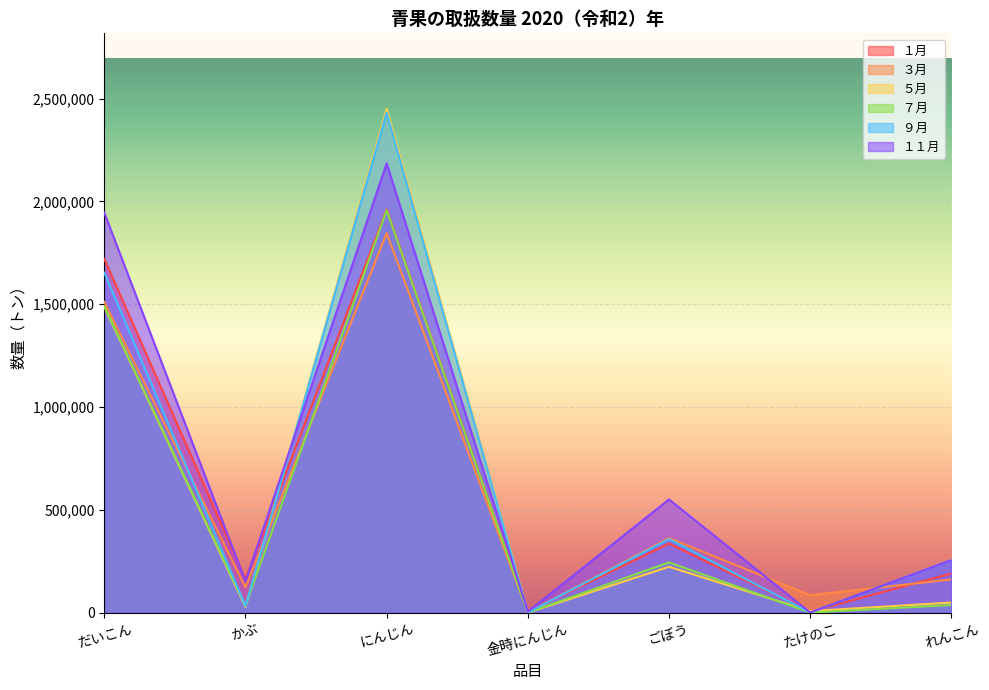

At how many categories does at least one series exceed 1325795?

2